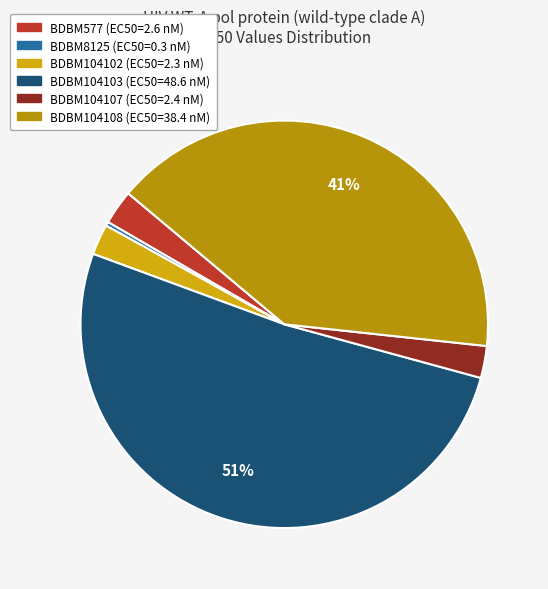

What percentage is the BDBM104107 slice, to the nearest percent?

3%